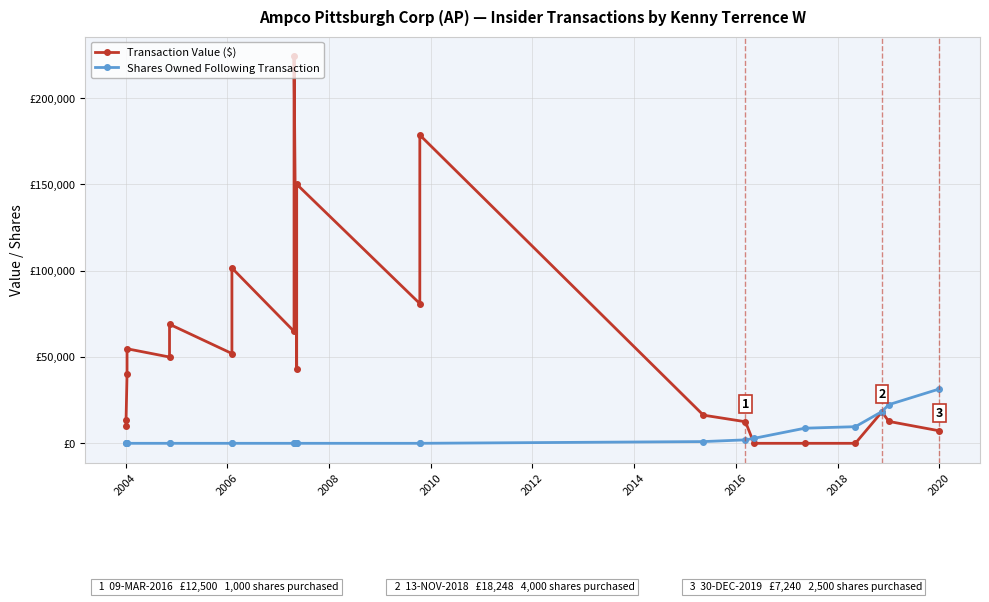

Which series has the widest spread of values?

Transaction Value ($)